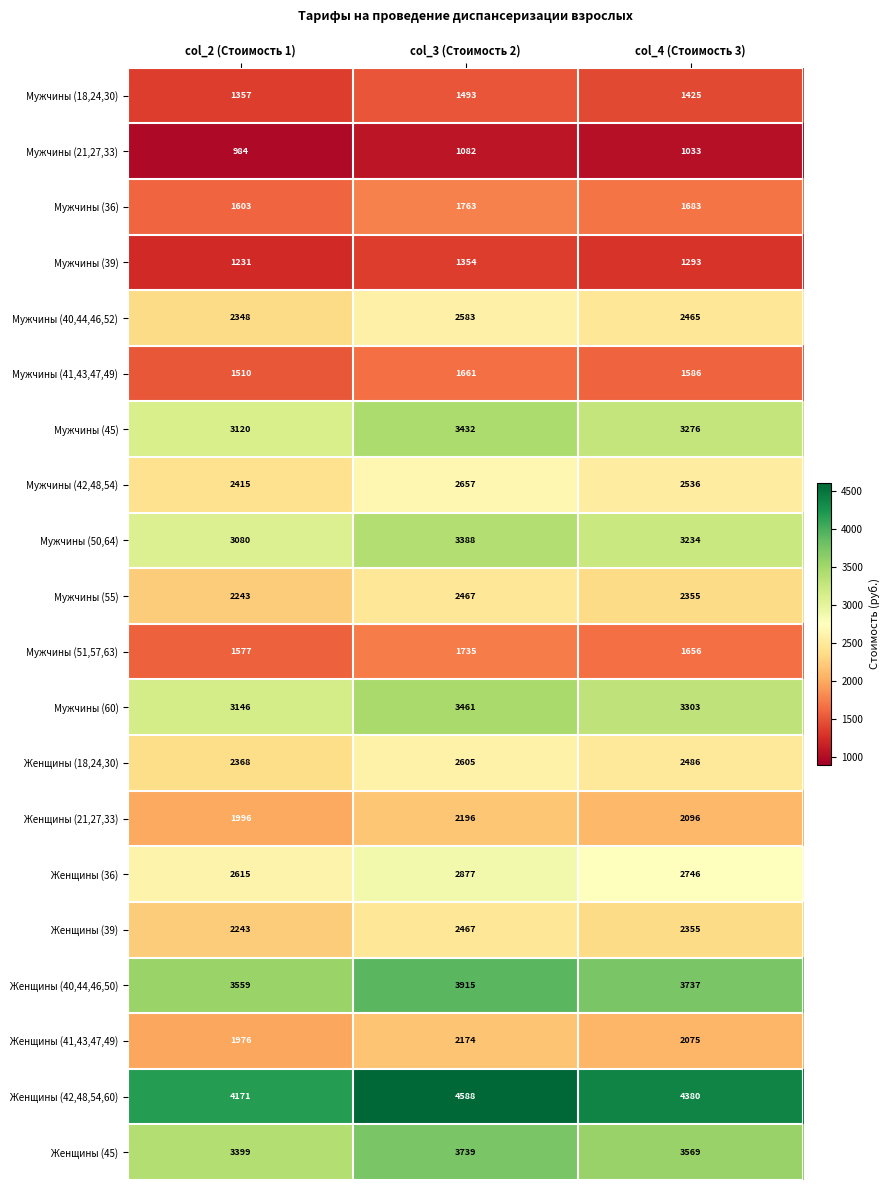

Where does the Женщины (41,43,47,49) series first go above 2075?

col_3 (Стоимость 2)